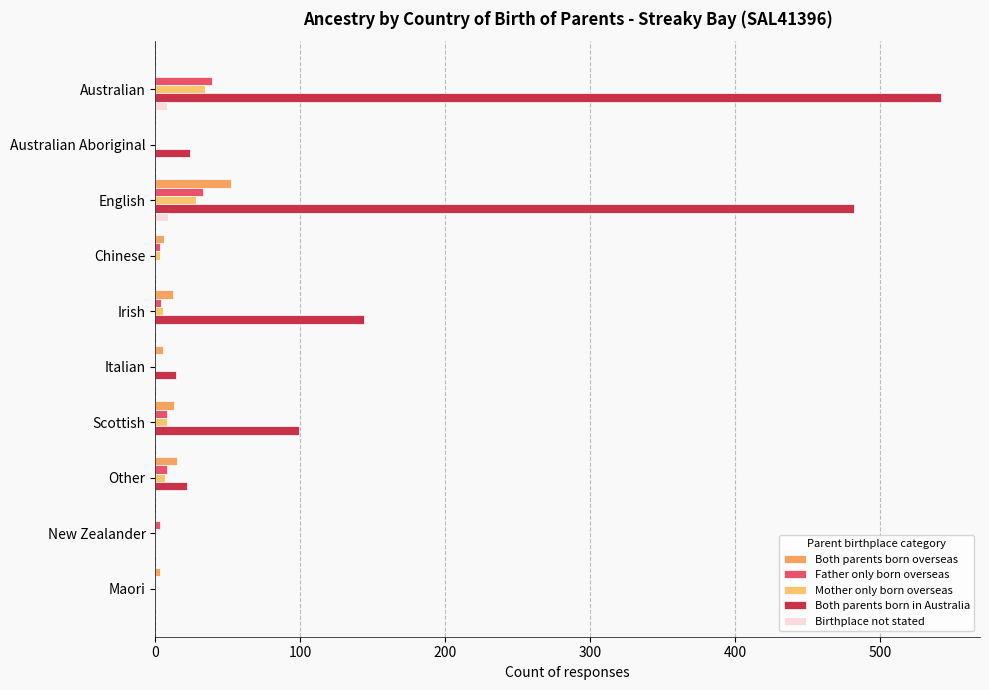

What is the greatest value displayed?

542